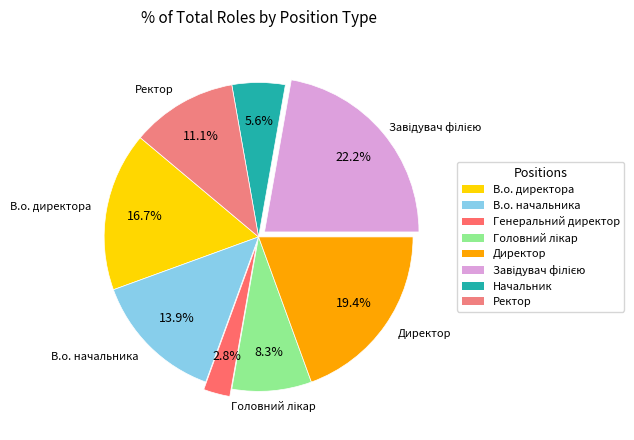

How many segments does this pie chart have?

8